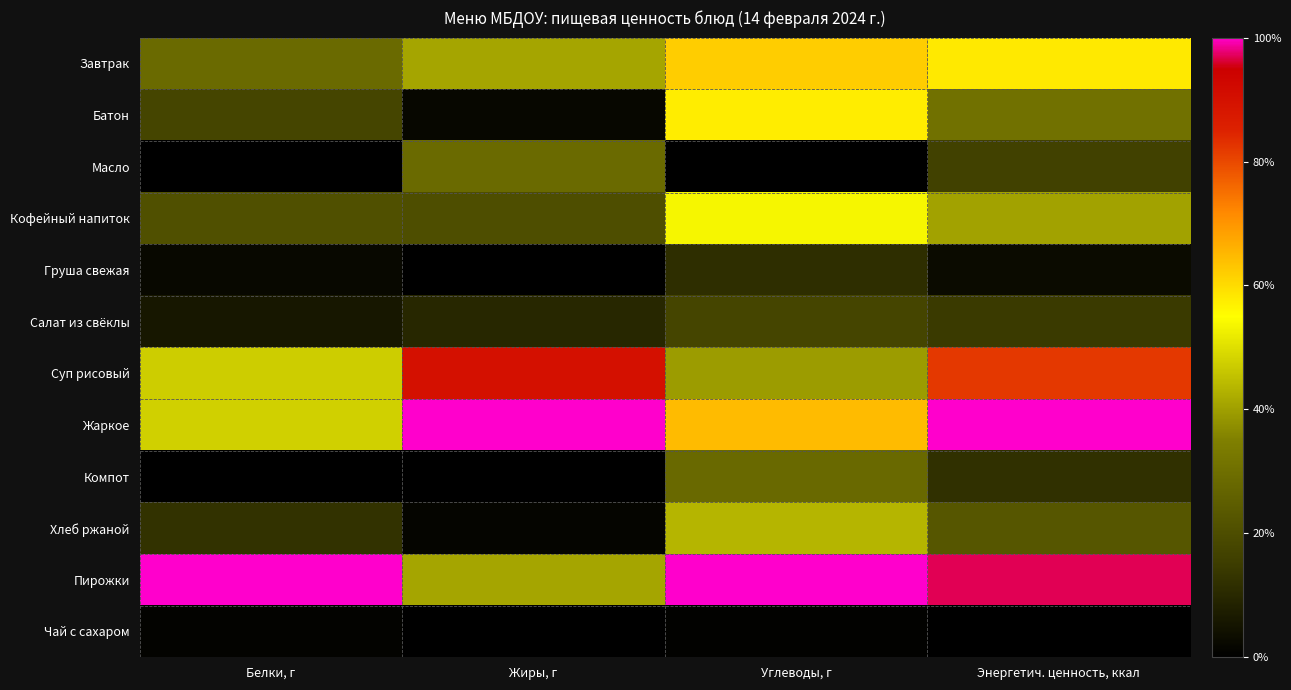

Rank the series at Жиры, г from lowest to highest value.

Груша свежая, Компот, Чай с сахаром, Хлеб ржаной, Батон, Салат из свёклы, Кофейный напиток, Масло, Завтрак, Пирожки, Суп рисовый, Жаркое